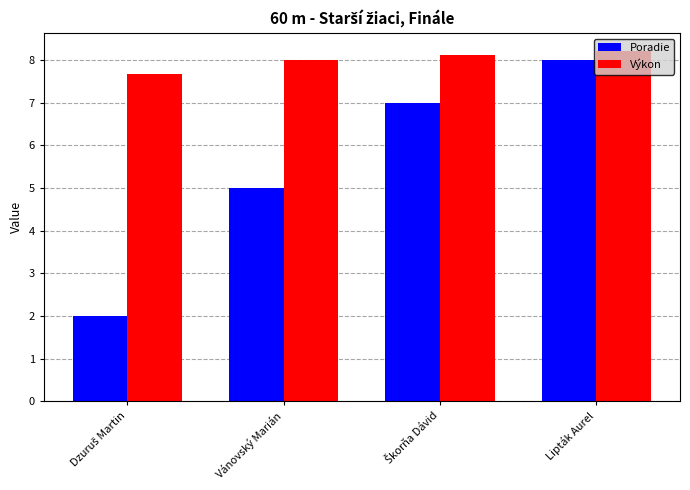

What is the label of the 4th bar from the left?

Lipták Aurel